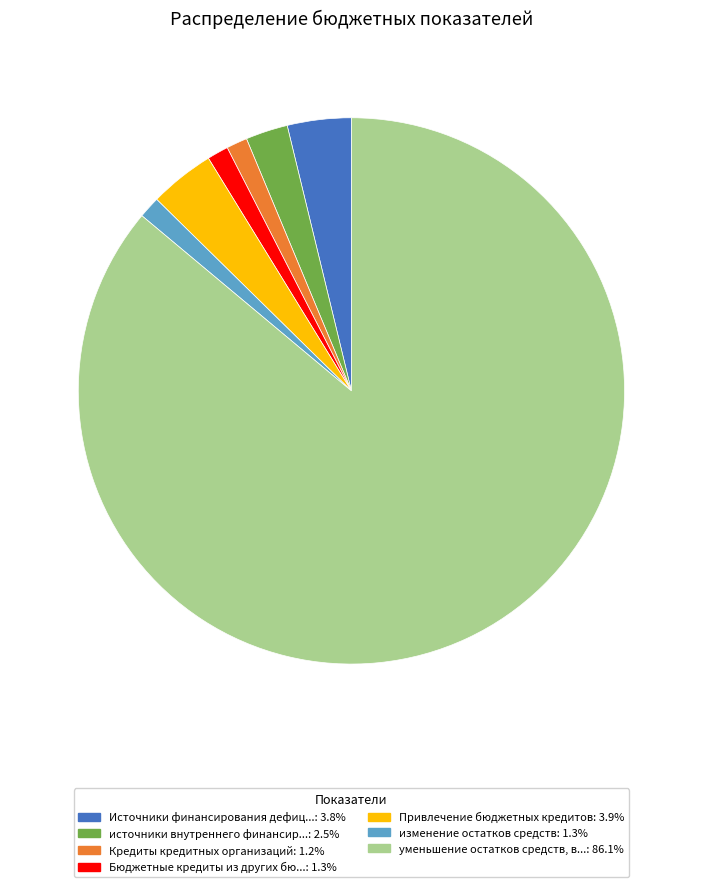

Is there a majority slice in this chart?

Yes